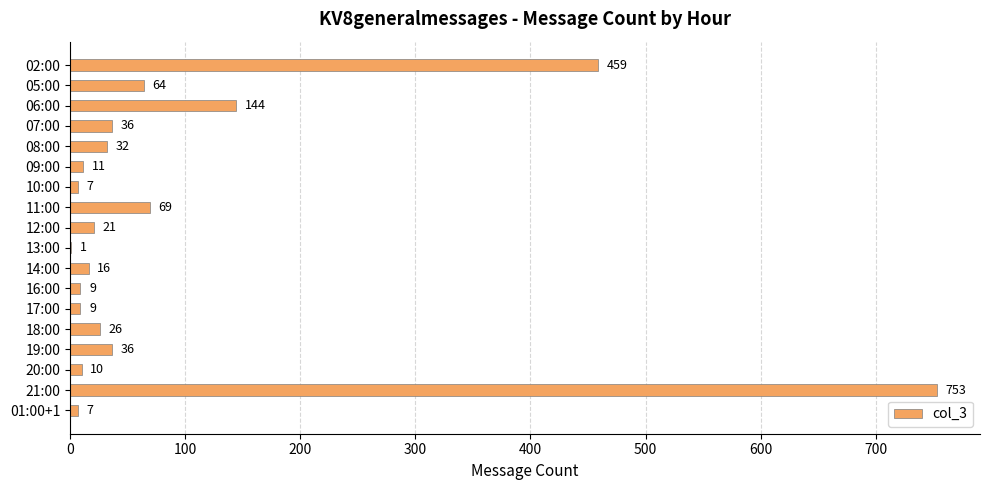

The value at 14:00 is 16. True or false?

True